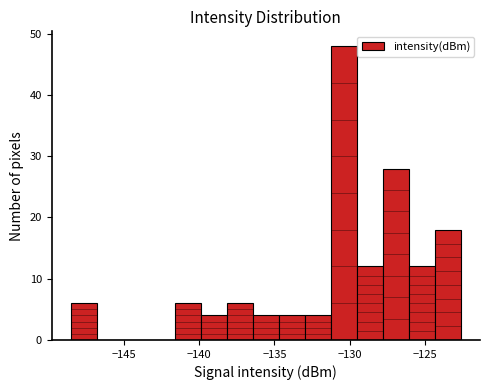

Read against the x-axis, roughly where is the centre of the tallest bar?

-130.5